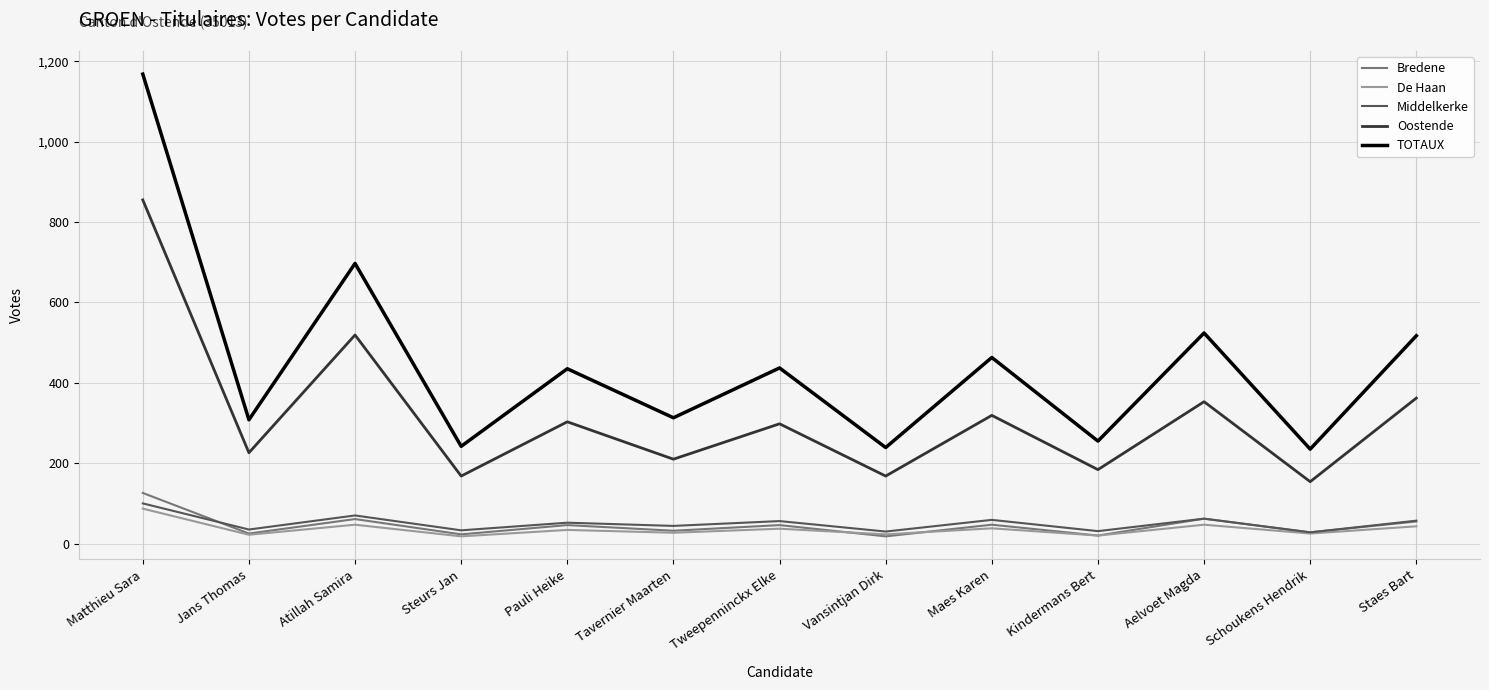

What position from the right is Vansintjan Dirk?

6